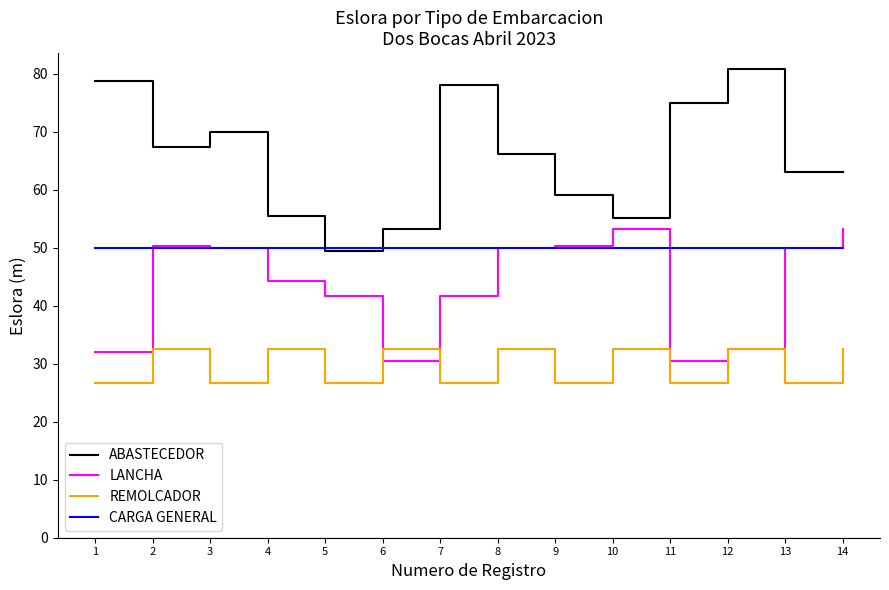

True or false: REMOLCADOR and ABASTECEDOR cross at least once.

False